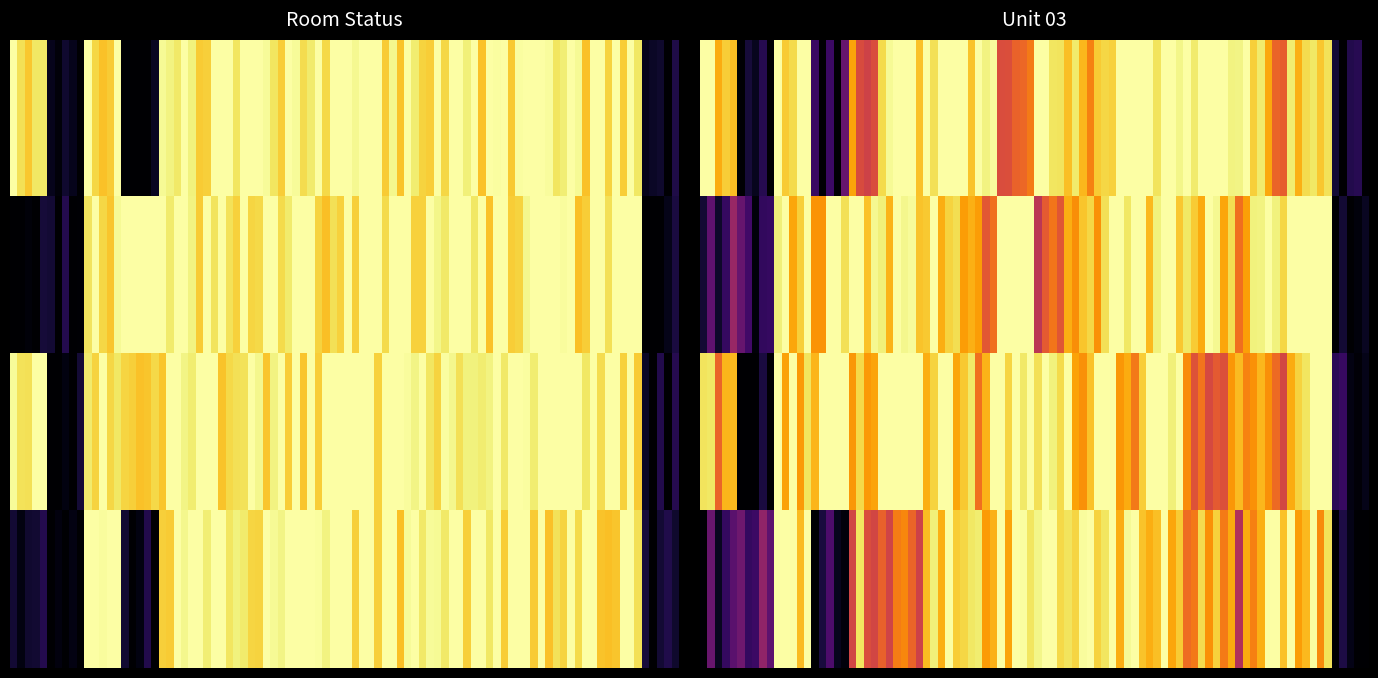

Which series has the largest range (max minus min)?

1